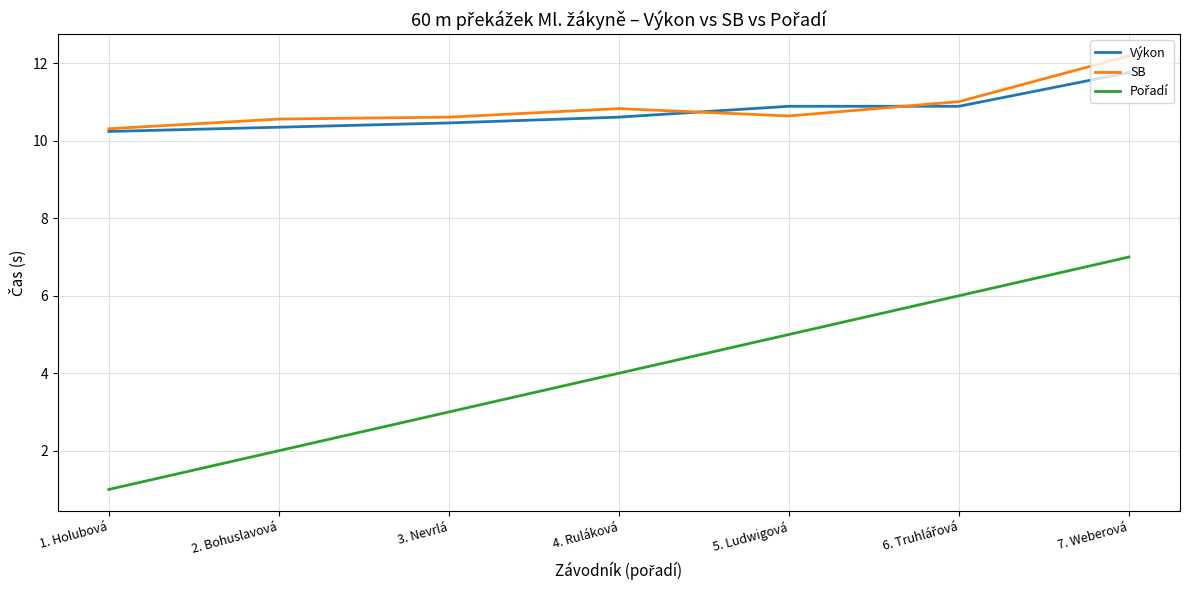

At how many categories does at least one series exceed 6?

7